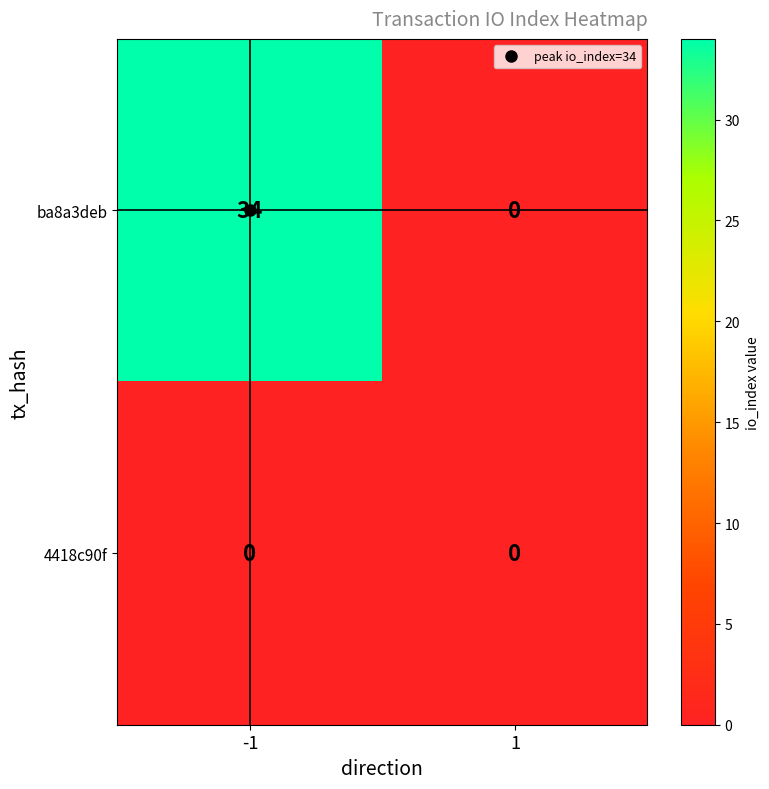

List the series in order of their overall mean, lowest first.

4418c90f, ba8a3deb